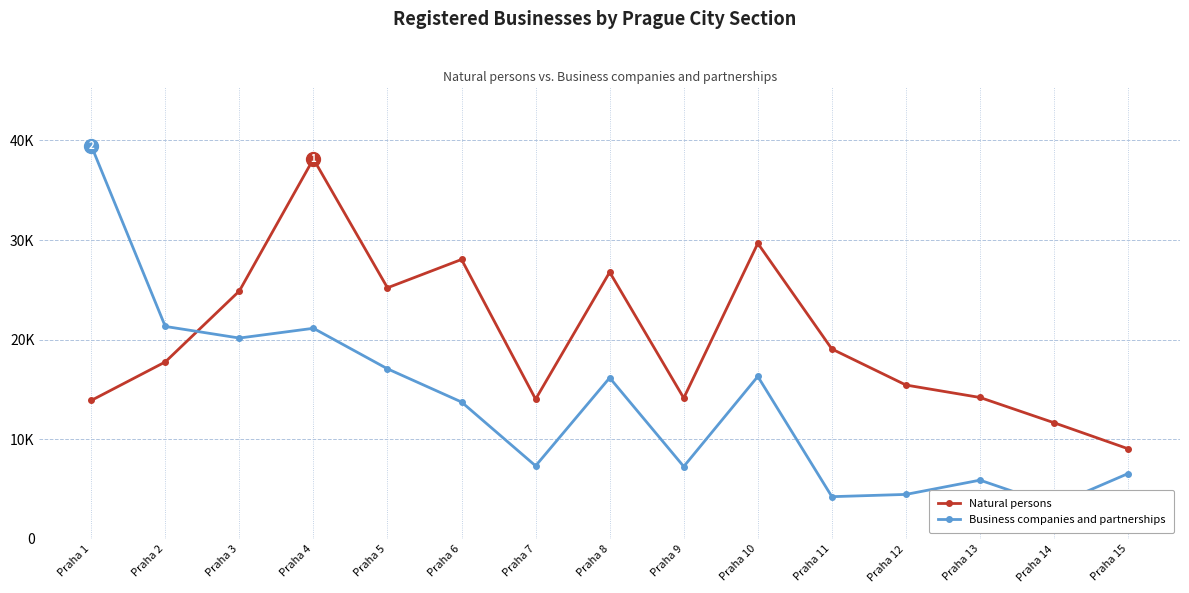

The value of Business companies and partnerships at Praha 1 is 18781. True or false?

False